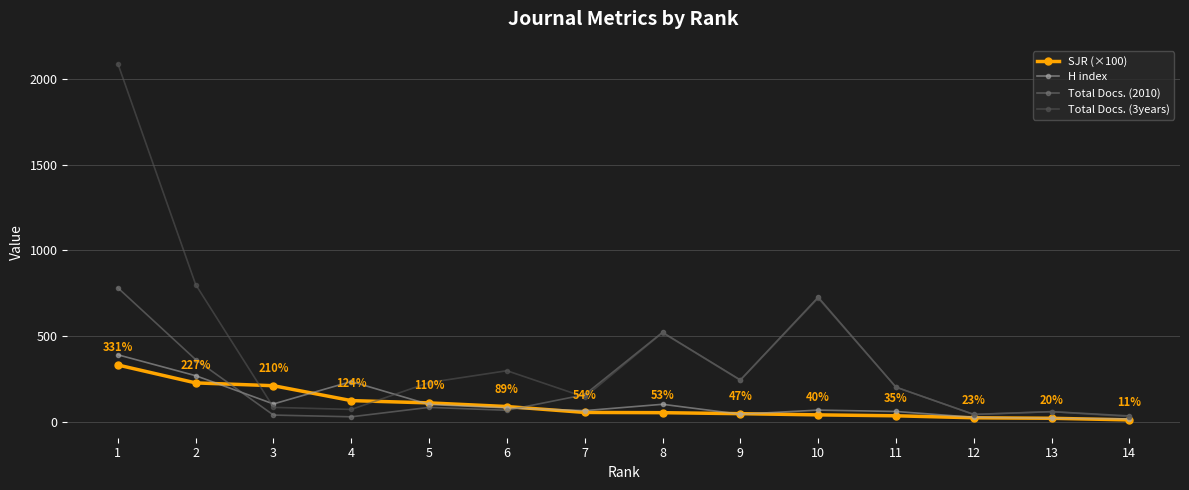

How many data points does each series have?

14